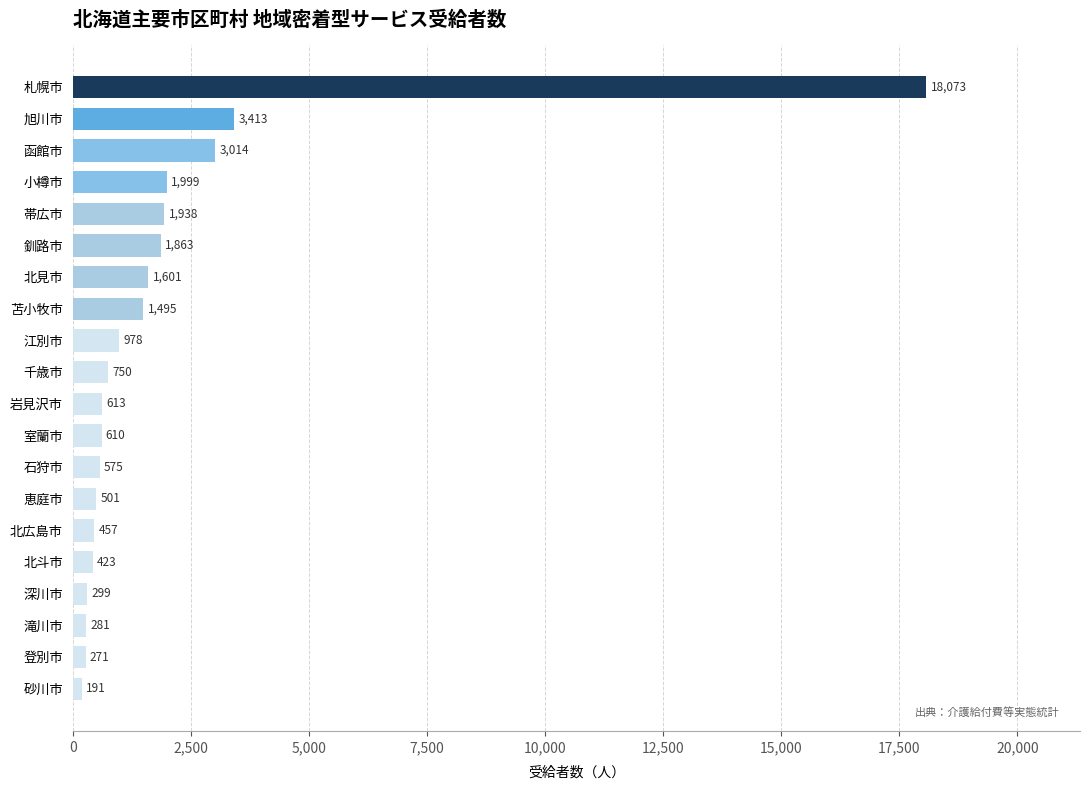

Between 江別市 and 北斗市, which is larger?

江別市